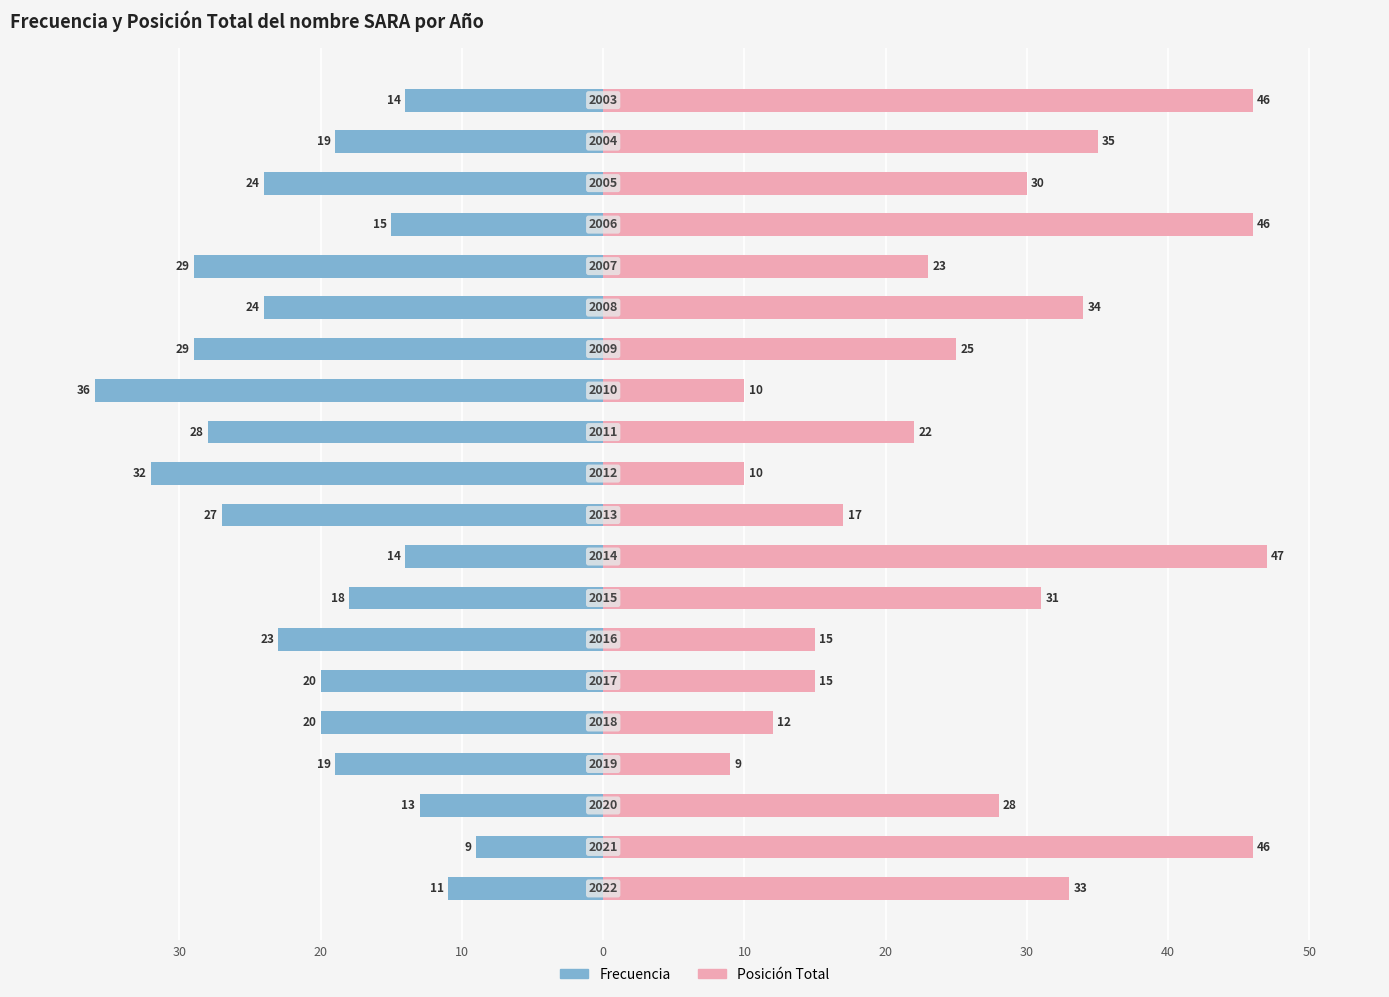

Reading left to right, what are all the values shown in this chart?

Frecuencia: -11	-9	-13	-19	-20	-20	-23	-18	-14	-27	-32	-28	-36	-29	-24	-29	-15	-24	-19	-14
Posición Total: 33	46	28	9	12	15	15	31	47	17	10	22	10	25	34	23	46	30	35	46